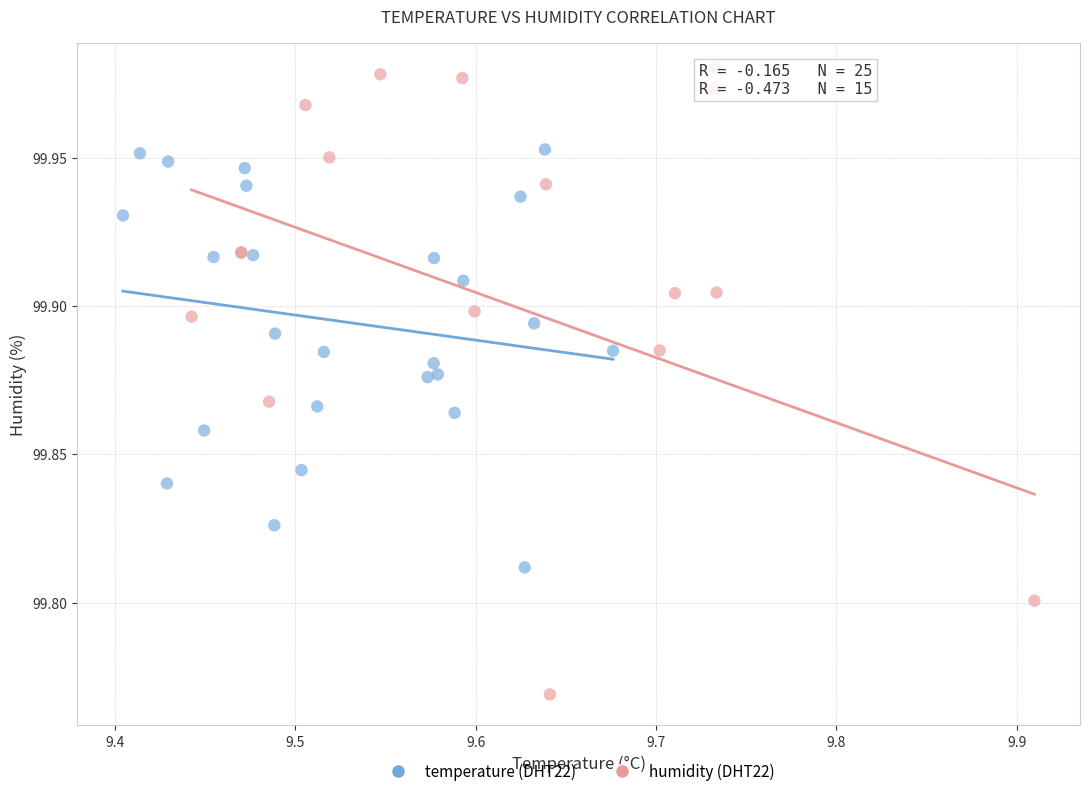

Which series has the largest Y range (max minus min)?

humidity (DHT22)